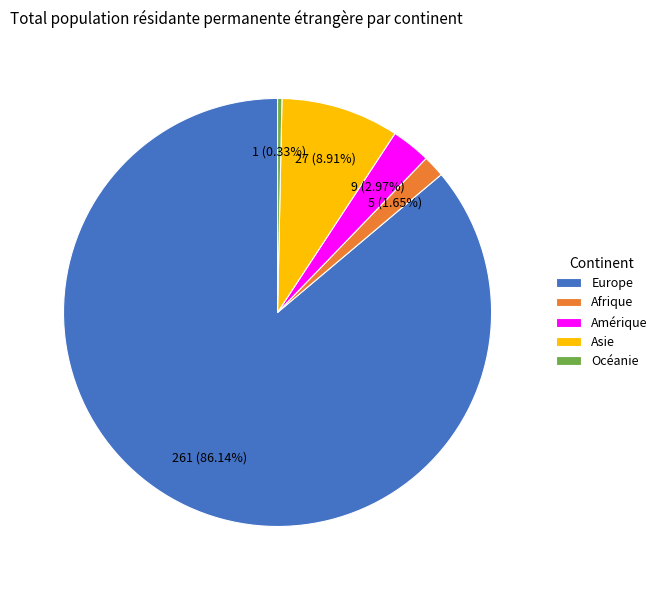

The Océanie slice represents 0% of the pie. True or false?

True